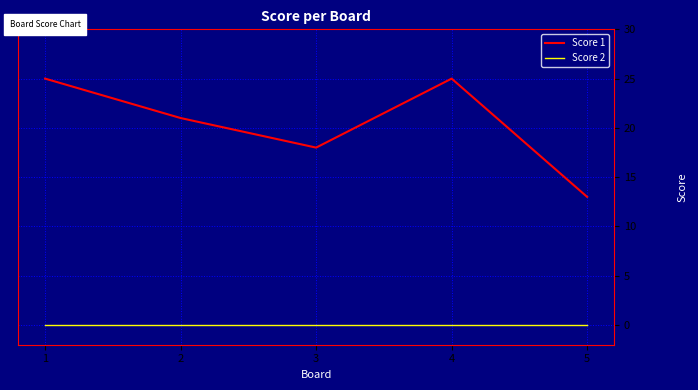

Is it true that Score 1 equals 25 at 1?

True